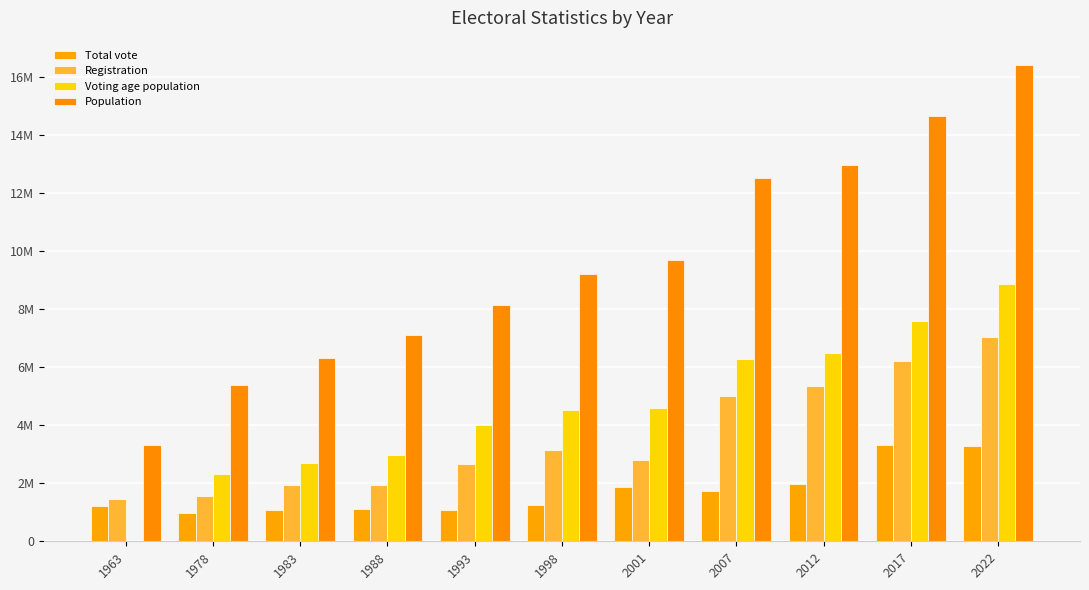

At which label does Population reach its peak?

2022